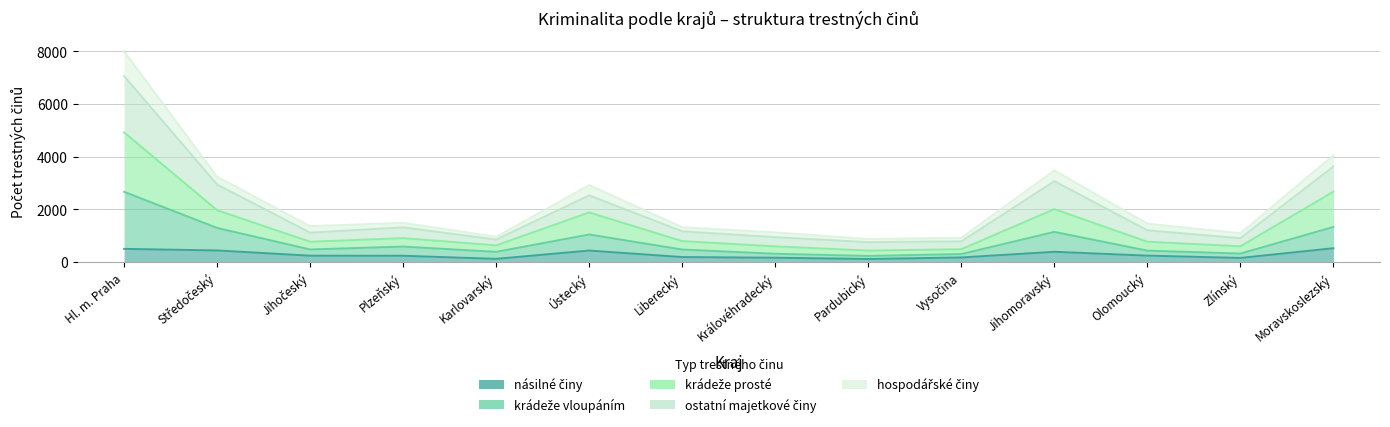

Is the value of násilné činy at Hl. m. Praha greater than the value of krádeže vloupáním at Středočeský?

No